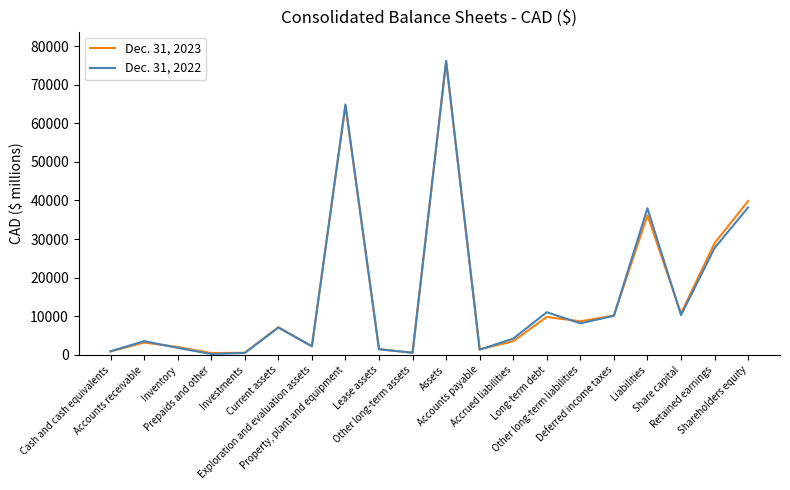

Which series has the widest spread of values?

Dec. 31, 2022